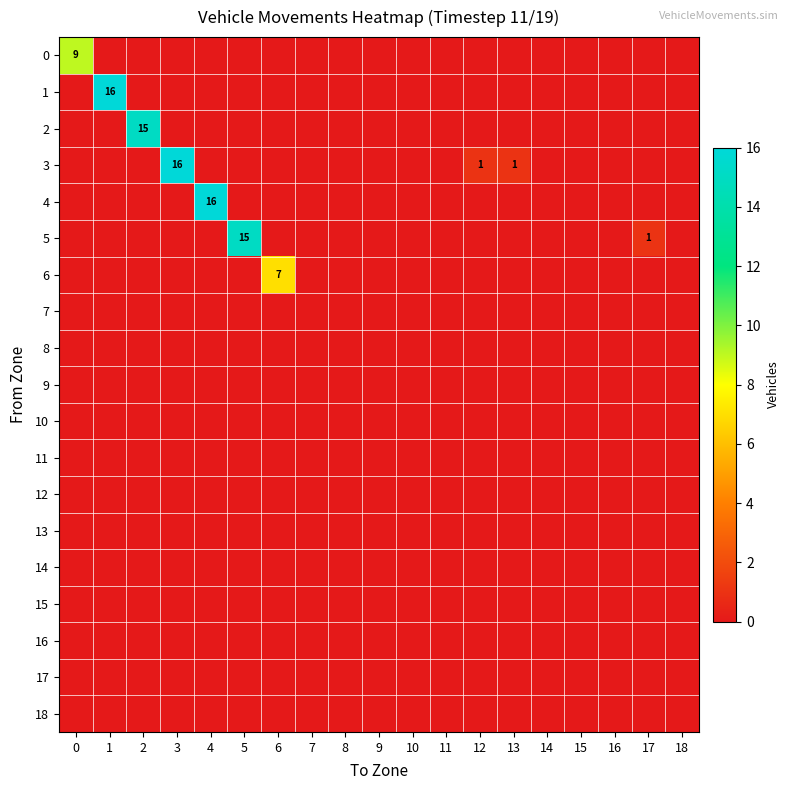

Is it true that 5 equals 15 at 5?

True